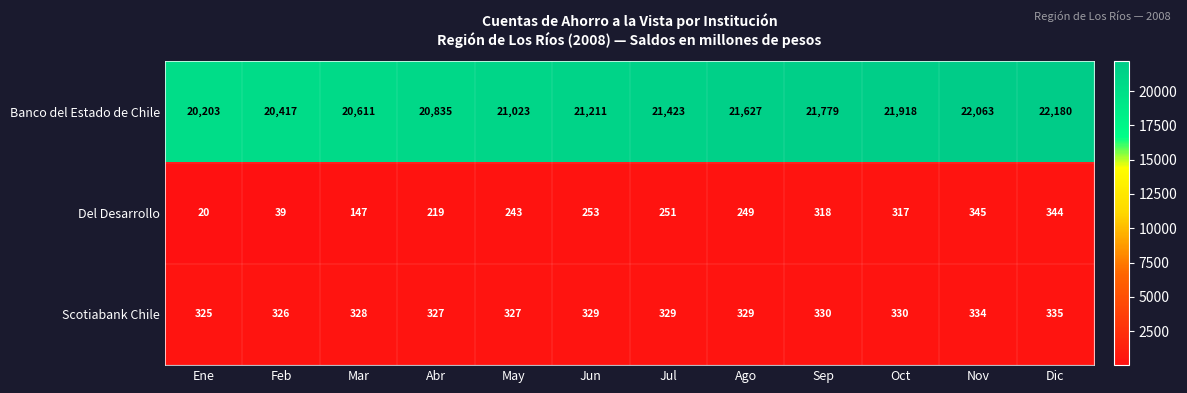

What is the difference between the Del Desarrollo values at Jul and Ene?

231